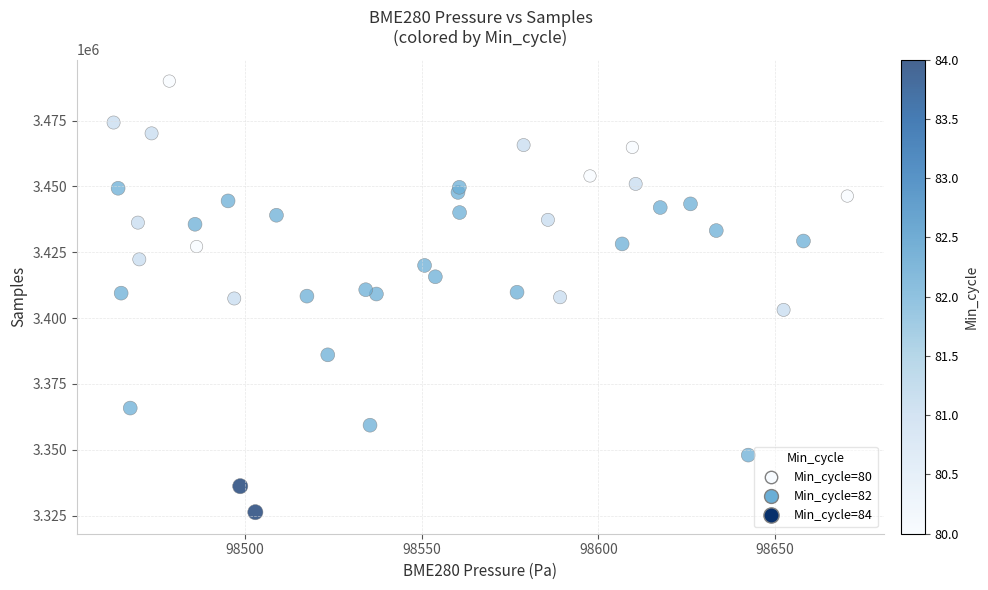

What is the range of Y values (max minus min)?

163666